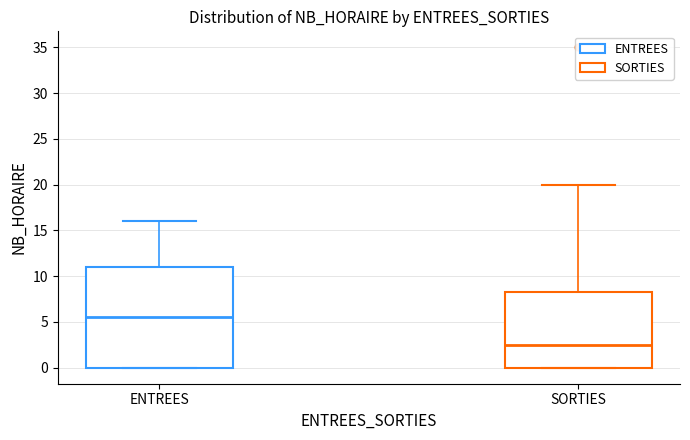

Where does the upper whisker of the box for ENTREES end on the y-axis? The values are not printed on the chart, so give them approximately, as read against the axis.

16.0